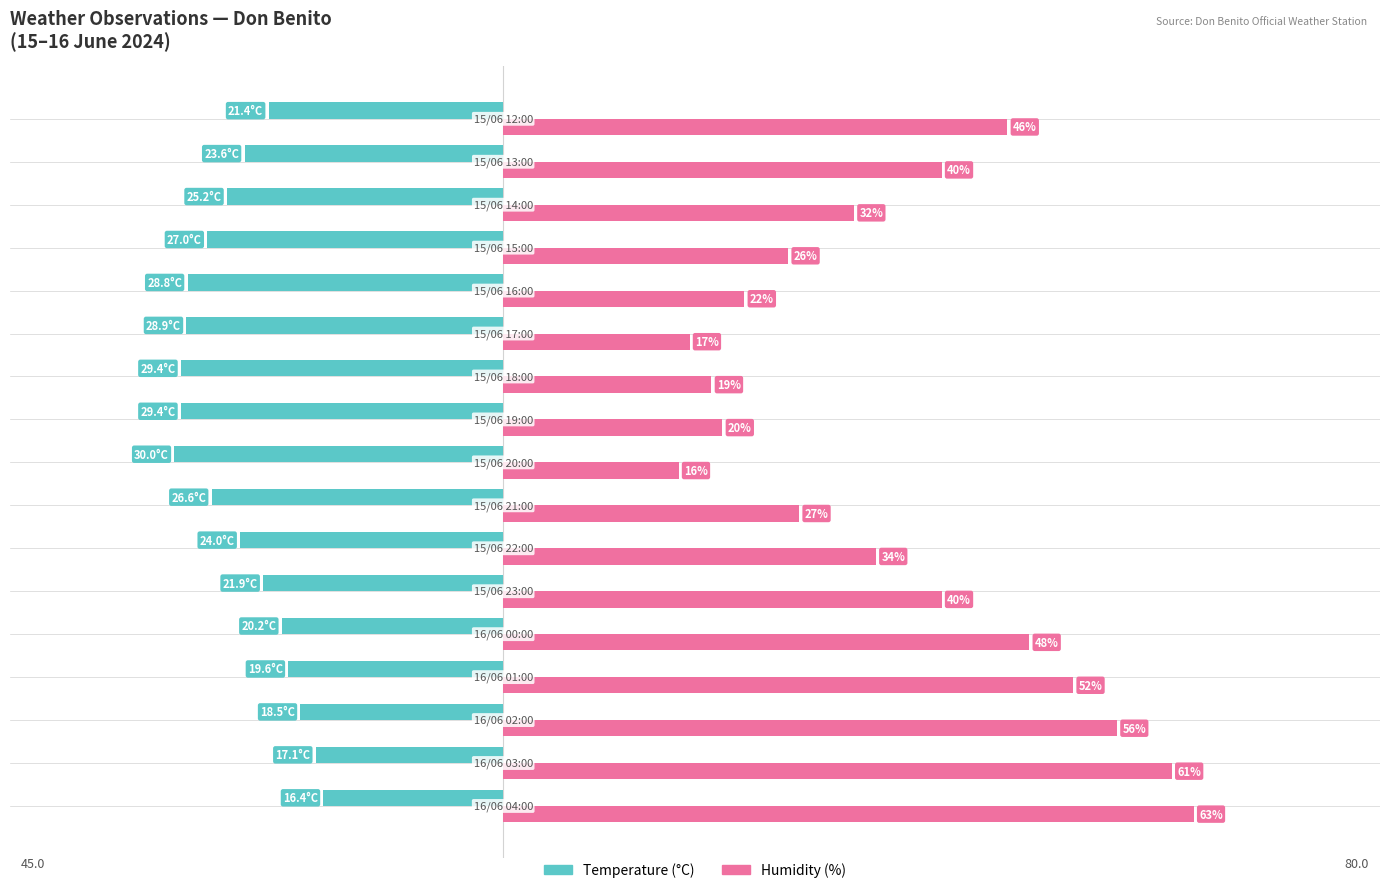

Which series has the largest range (max minus min)?

Humidity (%)